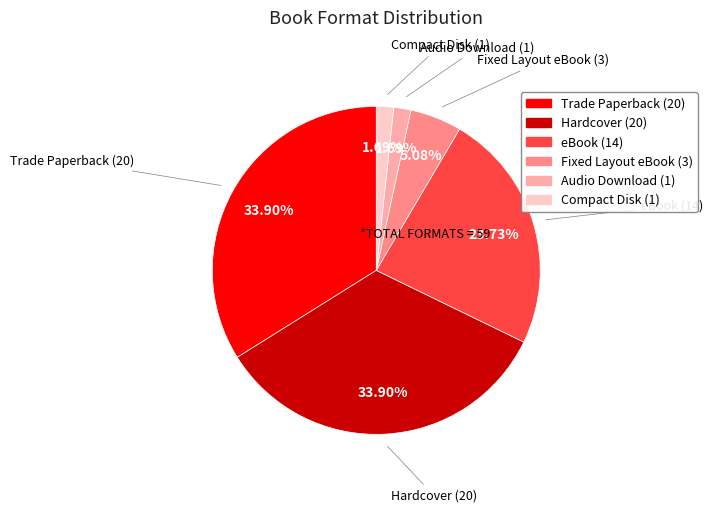

What is the ratio of the value at Trade Paperback to the value at Hardcover?

1.0